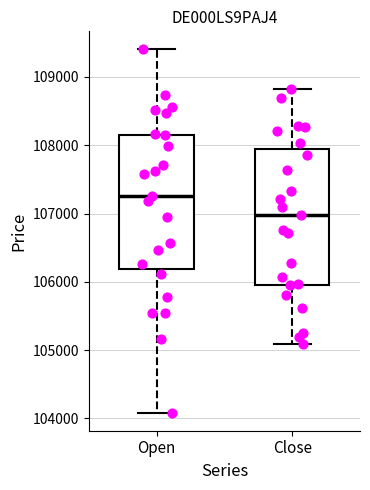

Reading left to right, read every box against the y-axis: the position of its median line, the range the box covers, and the ends of its whiskers. The values are not printed on the chart, so give them approximately, as read against the axis.

Open: median 107300, box 106200 to 108200, whiskers 104100 to 109400
Close: median 107000, box 106000 to 107900, whiskers 105100 to 108800